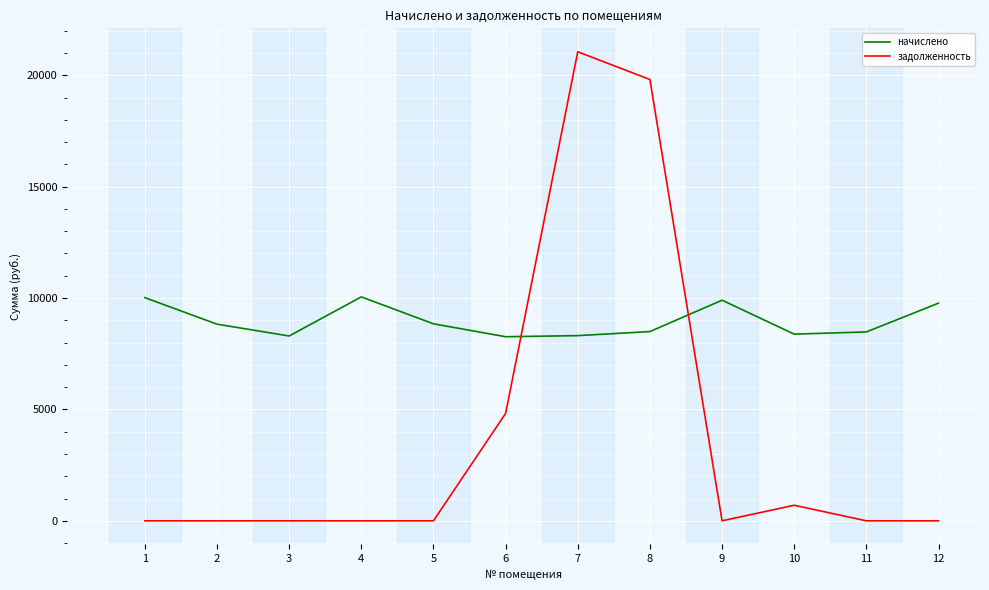

Where do начислено and задолженность first cross each other?

6 and 7